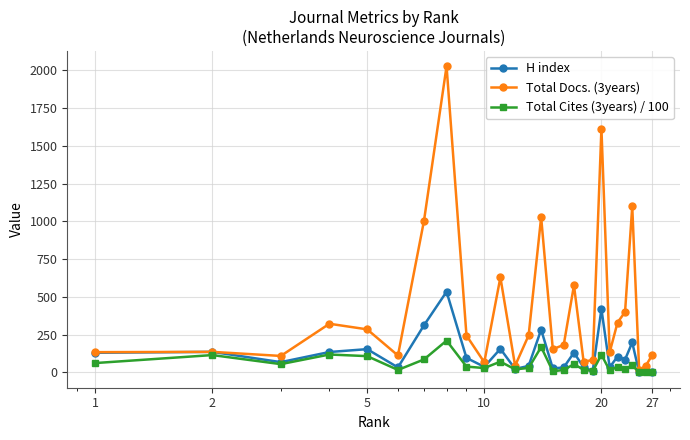

What are all the series names shown in the legend?

H index, Total Docs. (3years), Total Cites (3years) / 100